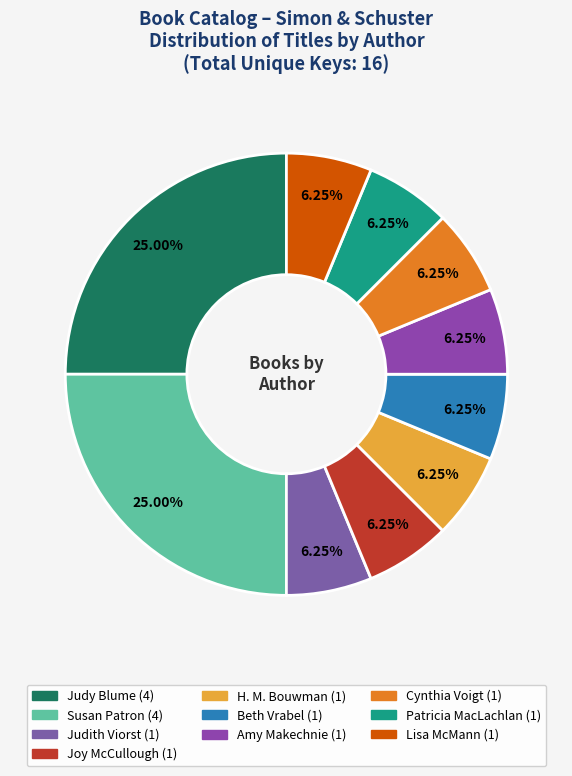

Count the number of slices in the pie.

10